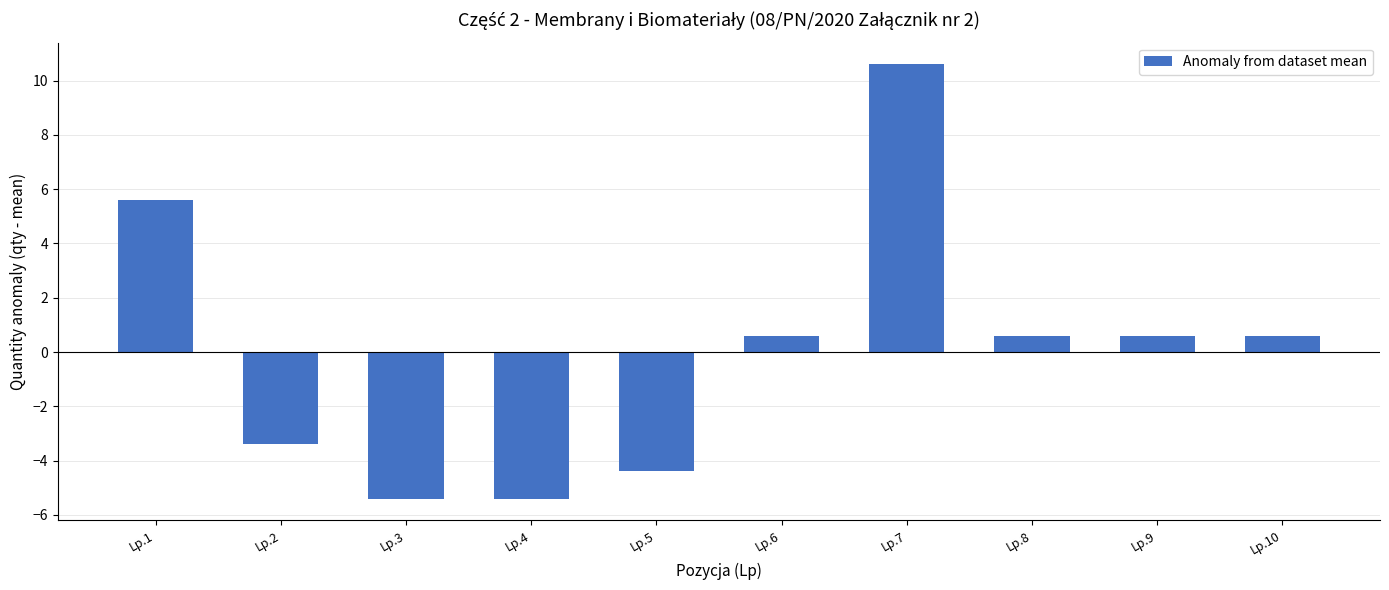

Reading left to right, transcribe all the data shown in this chart.

Lp.1=5.6	Lp.2=-3.4	Lp.3=-5.4	Lp.4=-5.4	Lp.5=-4.4	Lp.6=0.6	Lp.7=10.6	Lp.8=0.6	Lp.9=0.6	Lp.10=0.6